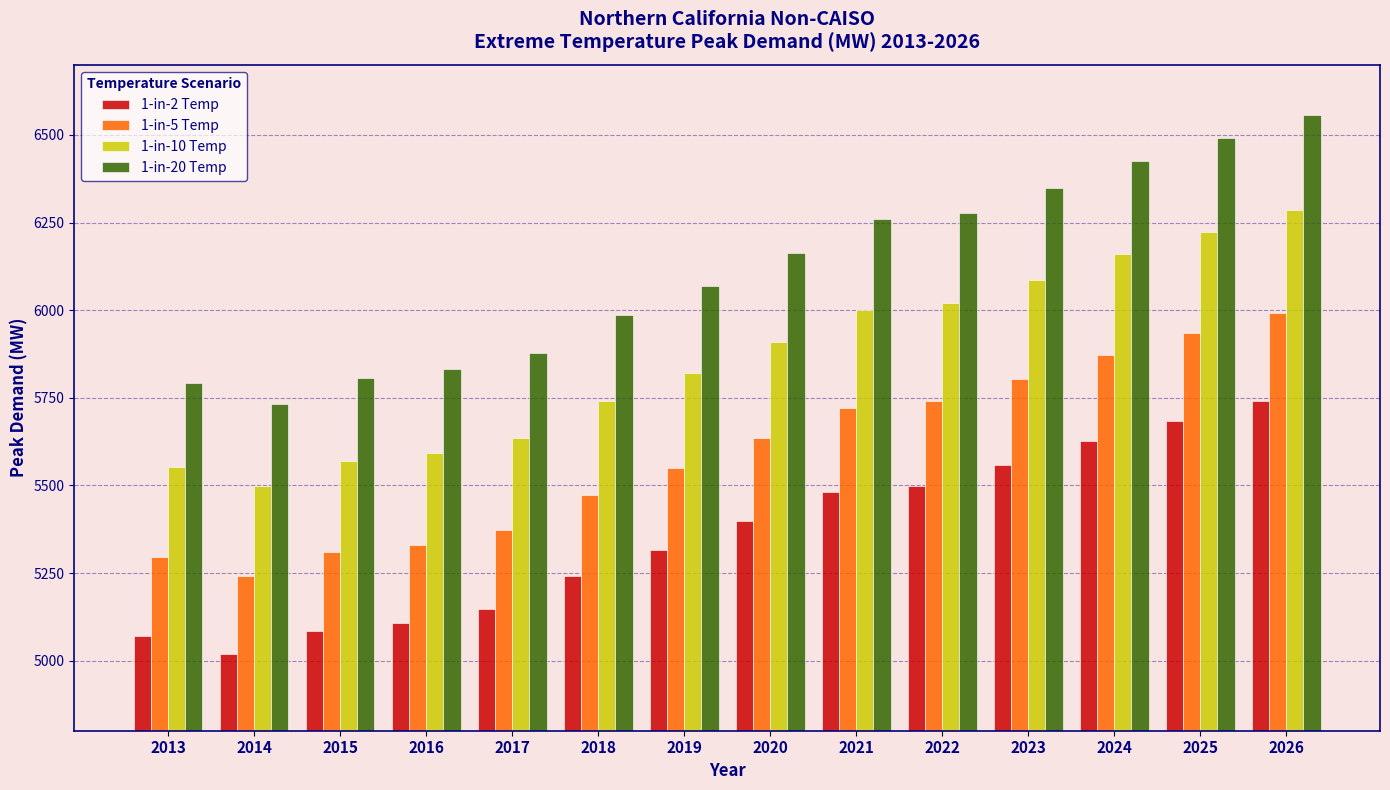

What is the average value of the 1-in-2 Temp series?

5355.1